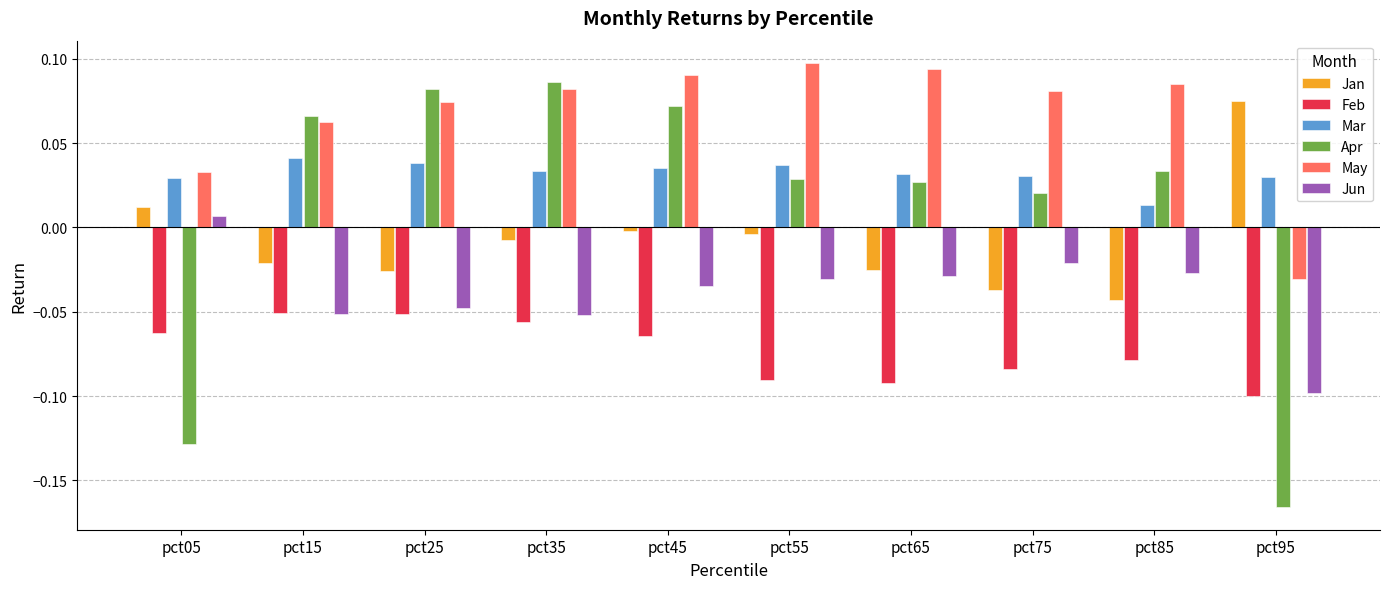

The Feb series shows -0.2 at pct65. True or false?

False